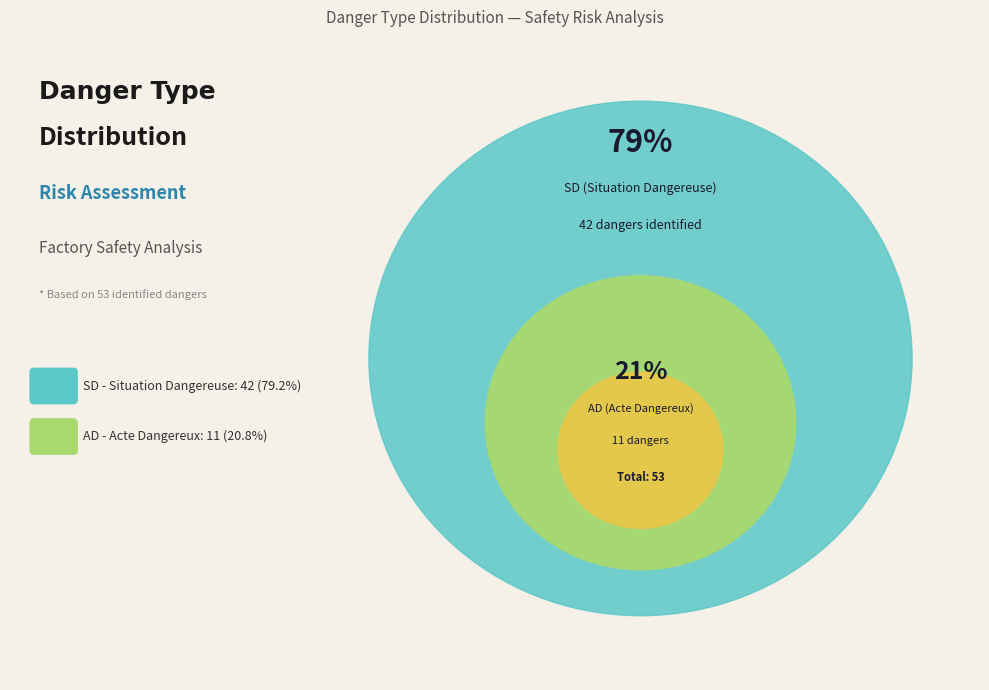

Count the number of slices in the pie.

2